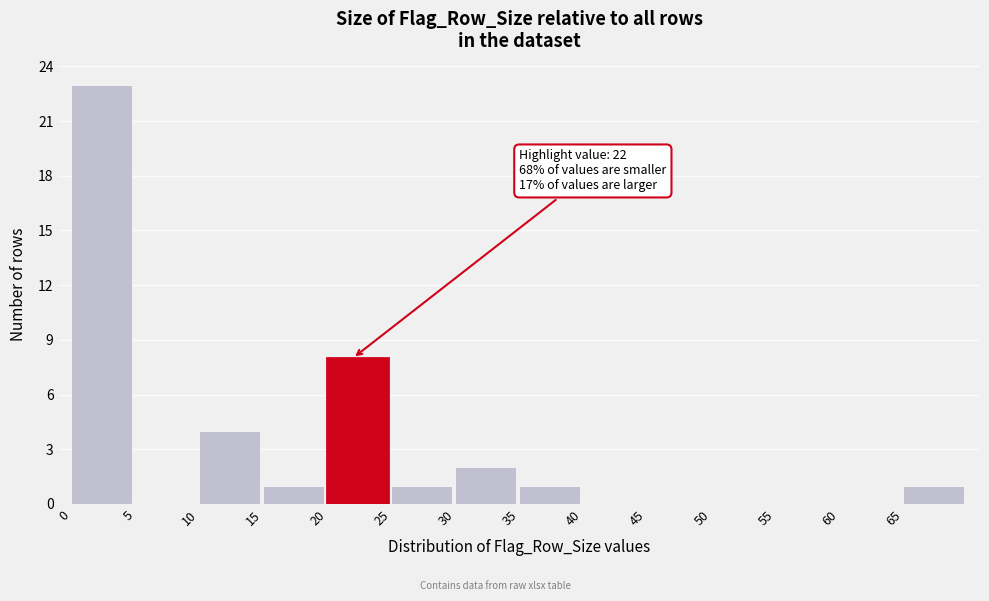

Which range on the x-axis has the tallest bar?

0 to 5